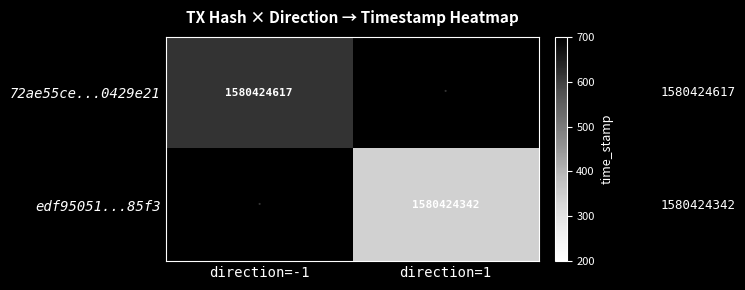

At direction, list the series in order from largest to smallest.

edf95051cc651d8d5bc60ee802ab5a80b5985f3, 72ae55ce471b75fed941b374edf335750429e21